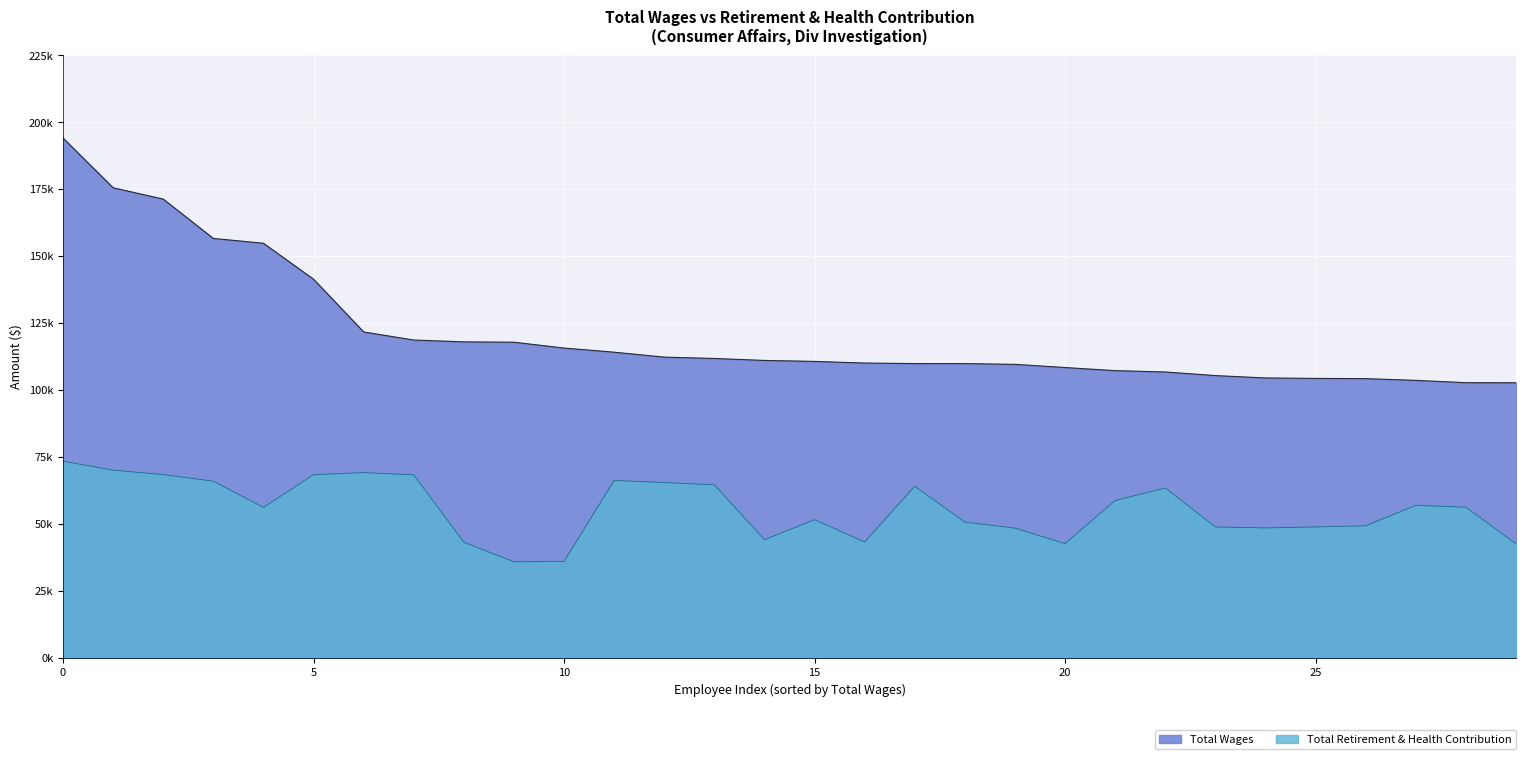

What is the approximate value of Total Wages at 8?

117970.4